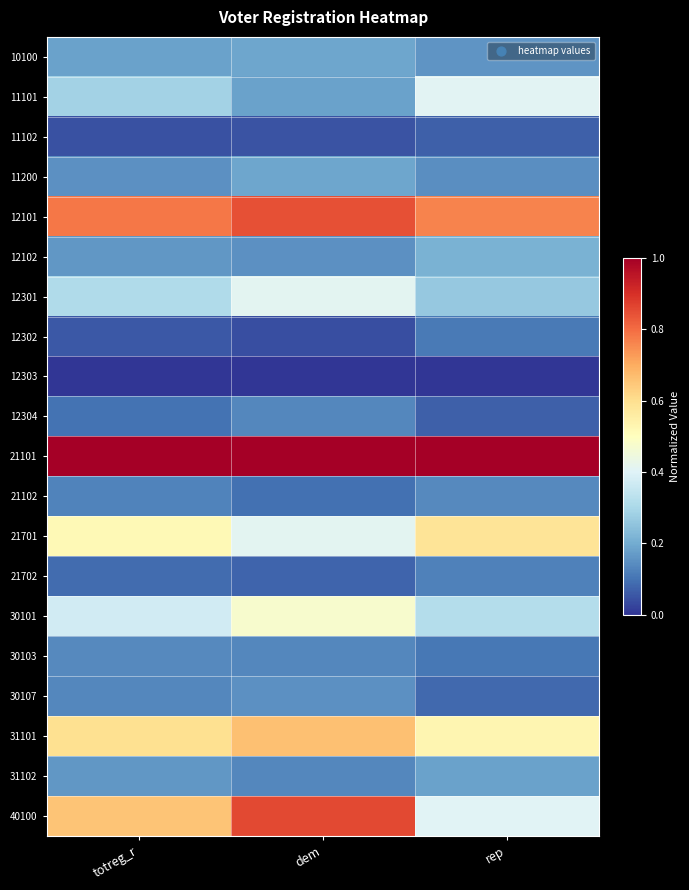

What is the total value across all series at totreg_r?

5.9